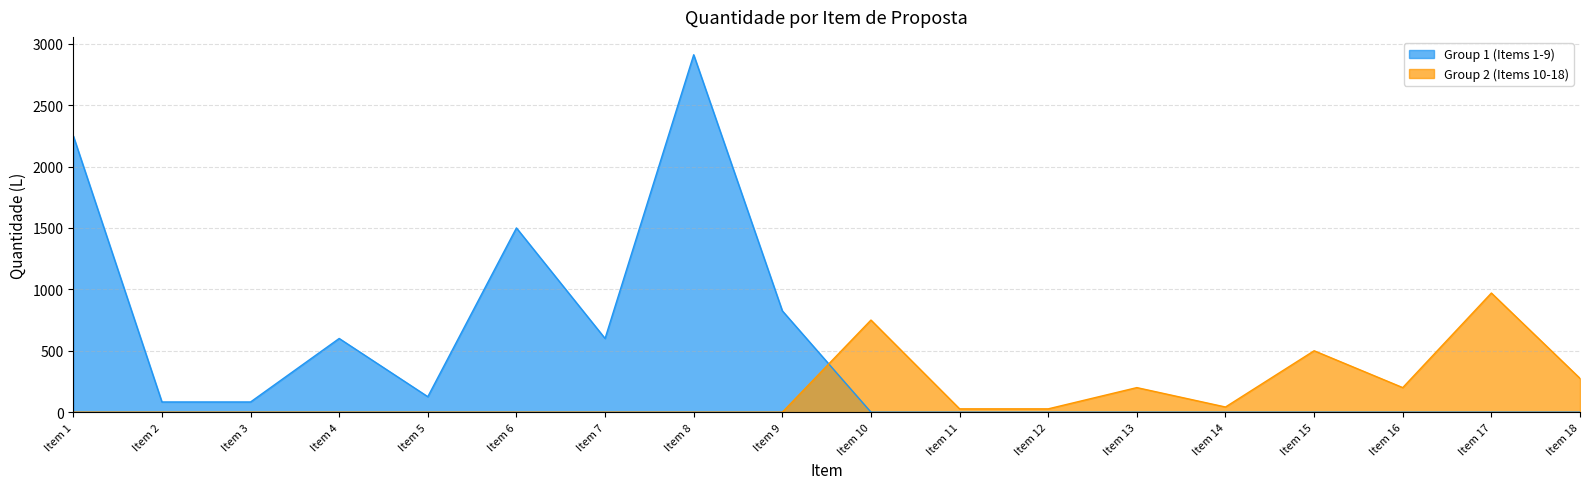

How many interior local peaks does the Group 2 (Items 10-18) series have?

4